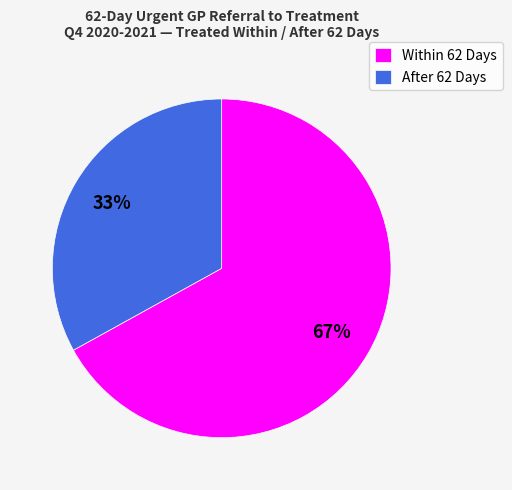

True or false: After 62 Days accounts for 33% of the total.

True